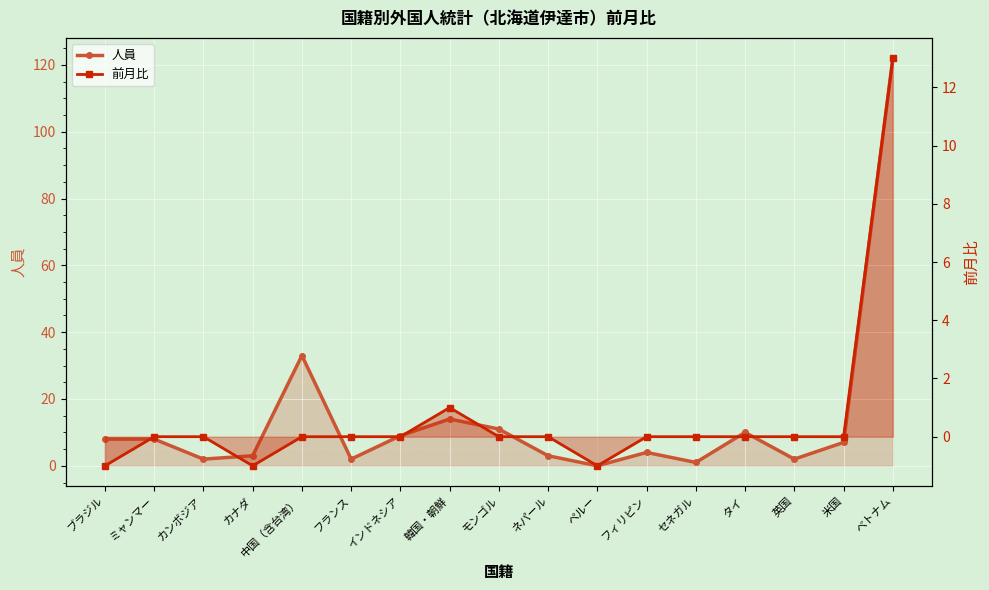

What is the label of the 2nd point from the left?

ミャンマー